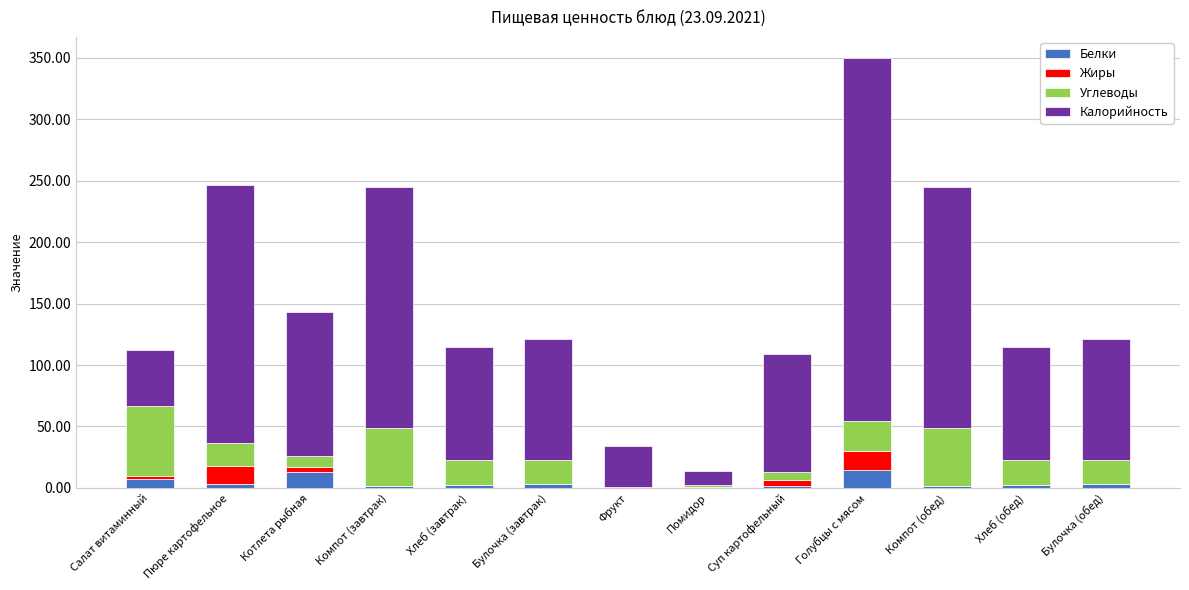

What is the maximum value for Белки?

14.4